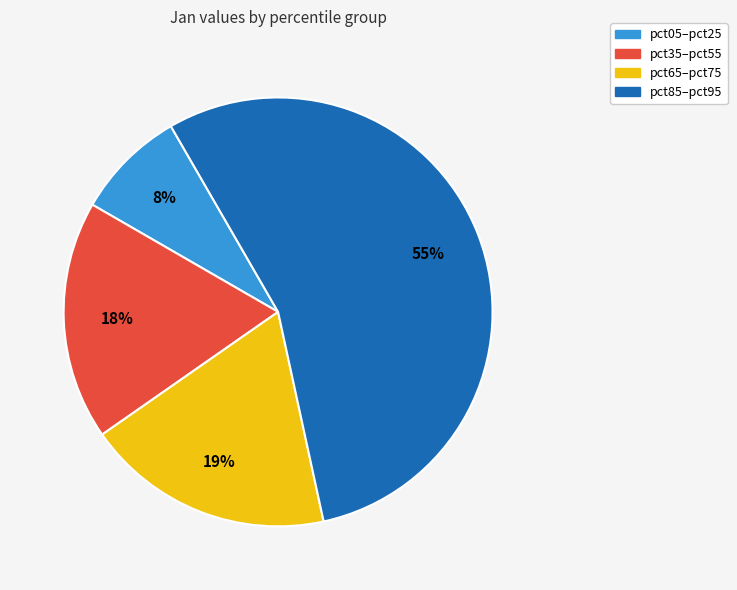

Rank the categories by value from lowest to highest.

pct05–pct25, pct35–pct55, pct65–pct75, pct85–pct95